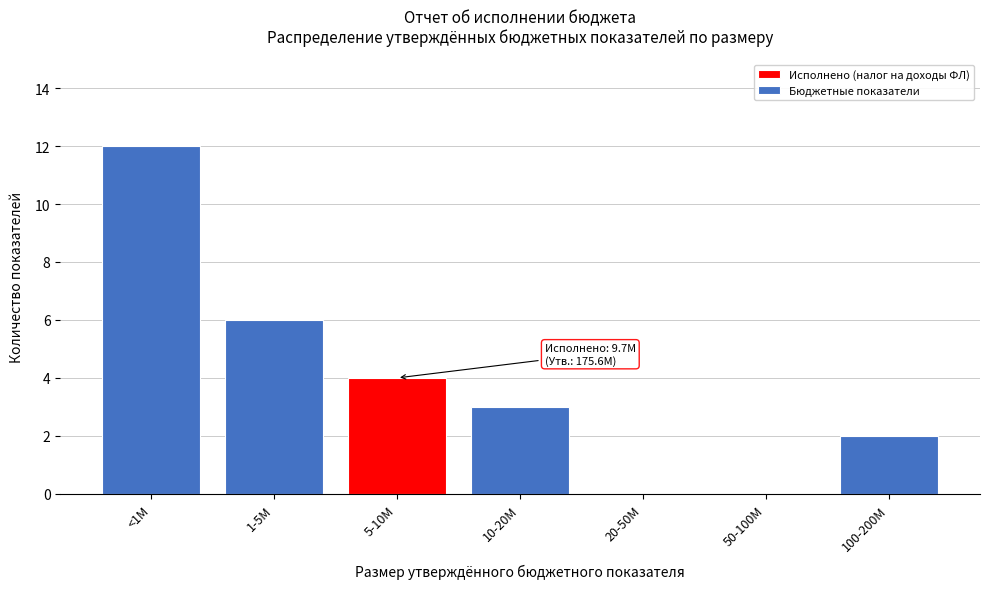

Reading left to right, what are all the values shown in this chart?

<1M=12	1-5M=6	5-10M=4	10-20M=3	20-50M=0	50-100M=0	100-200M=2